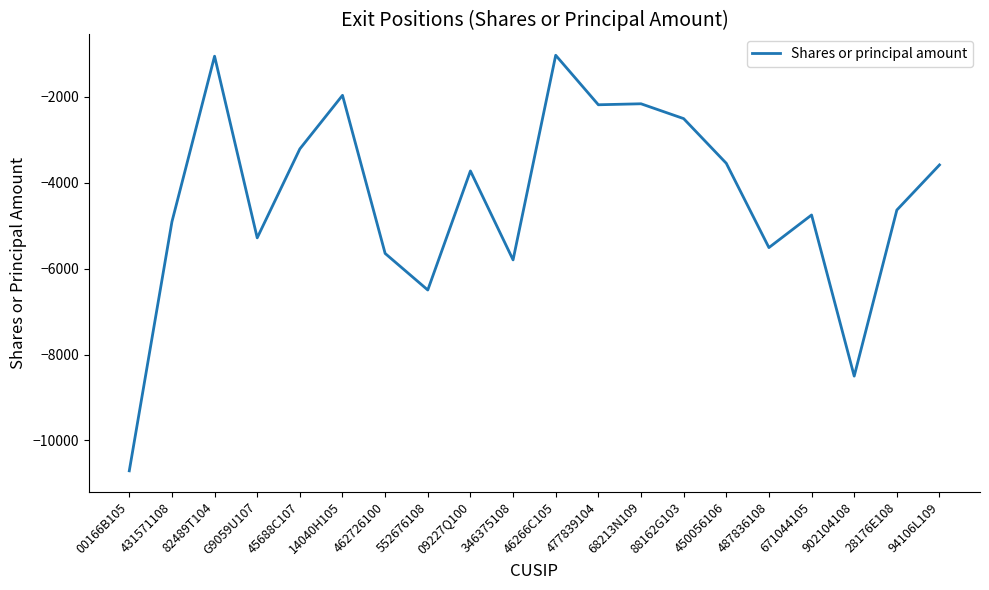

Is this an area chart (filled region under the line)?

No